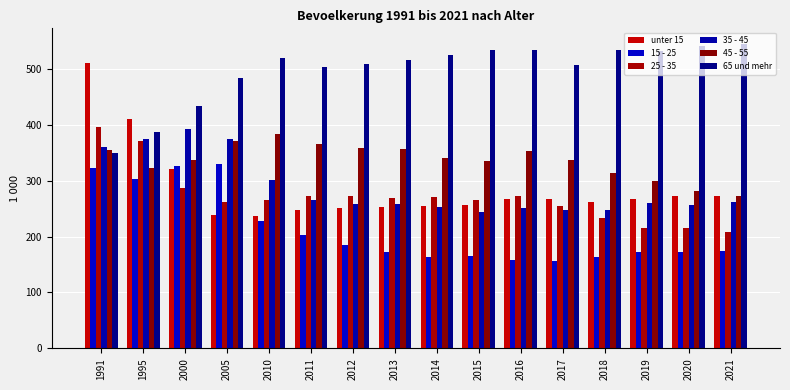

The value of 15 - 25 at 2019 is 228. True or false?

False